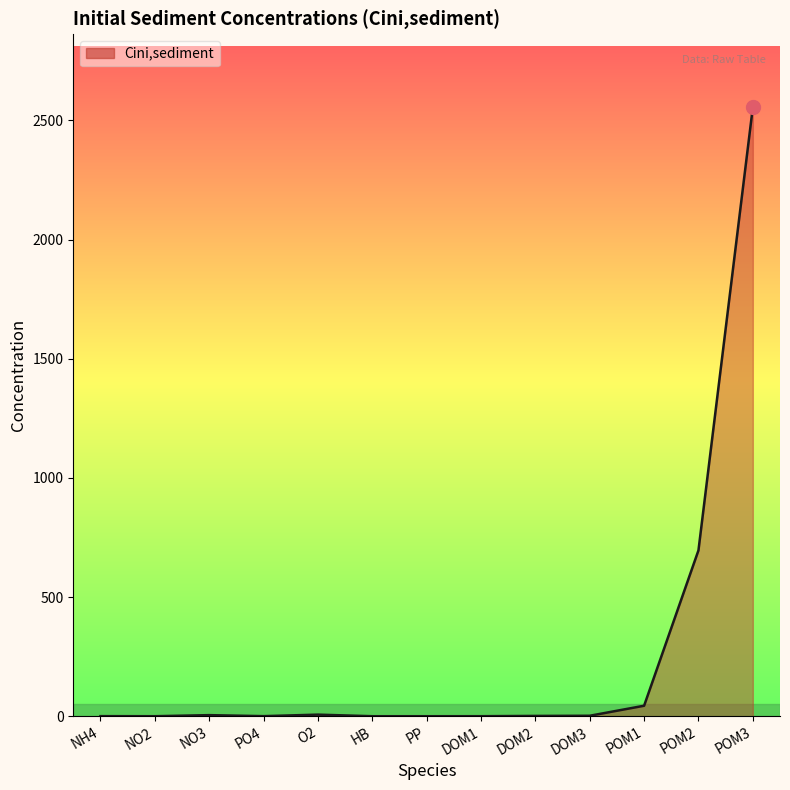

What is the difference between the maximum and minimum values?

2555.0